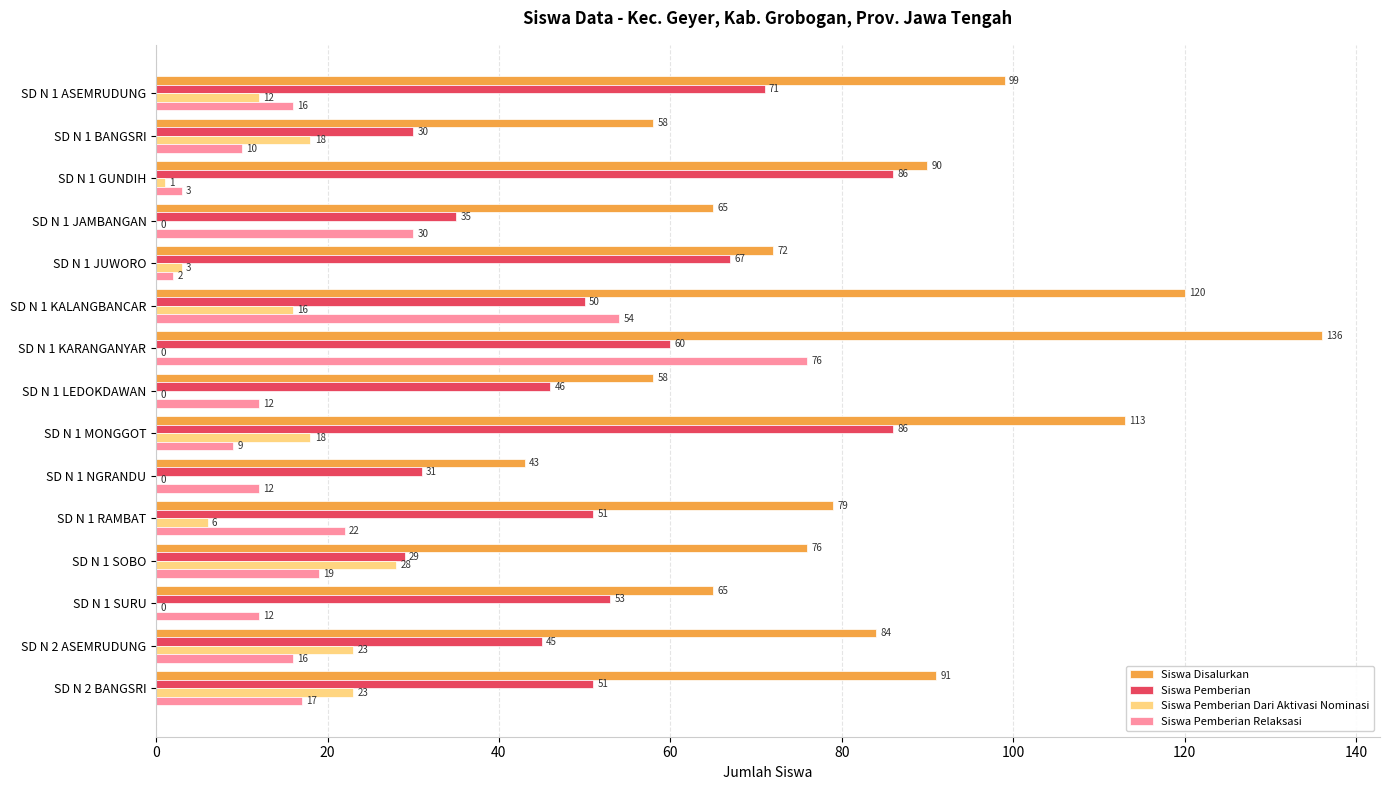

Count the number of data series in this chart.

4